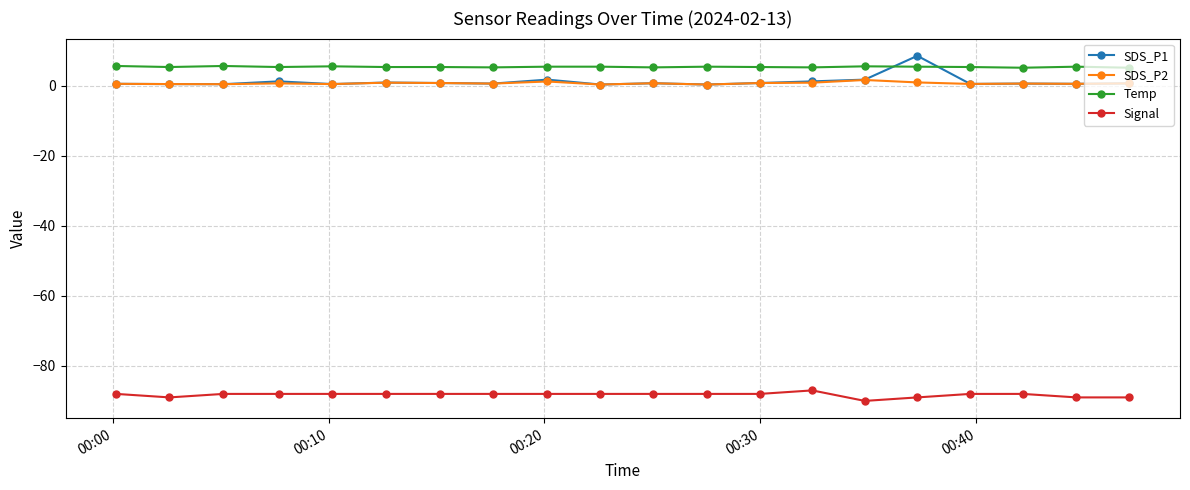

Rank the series by their maximum value, from highest to lowest.

SDS_P1, Temp, SDS_P2, Signal